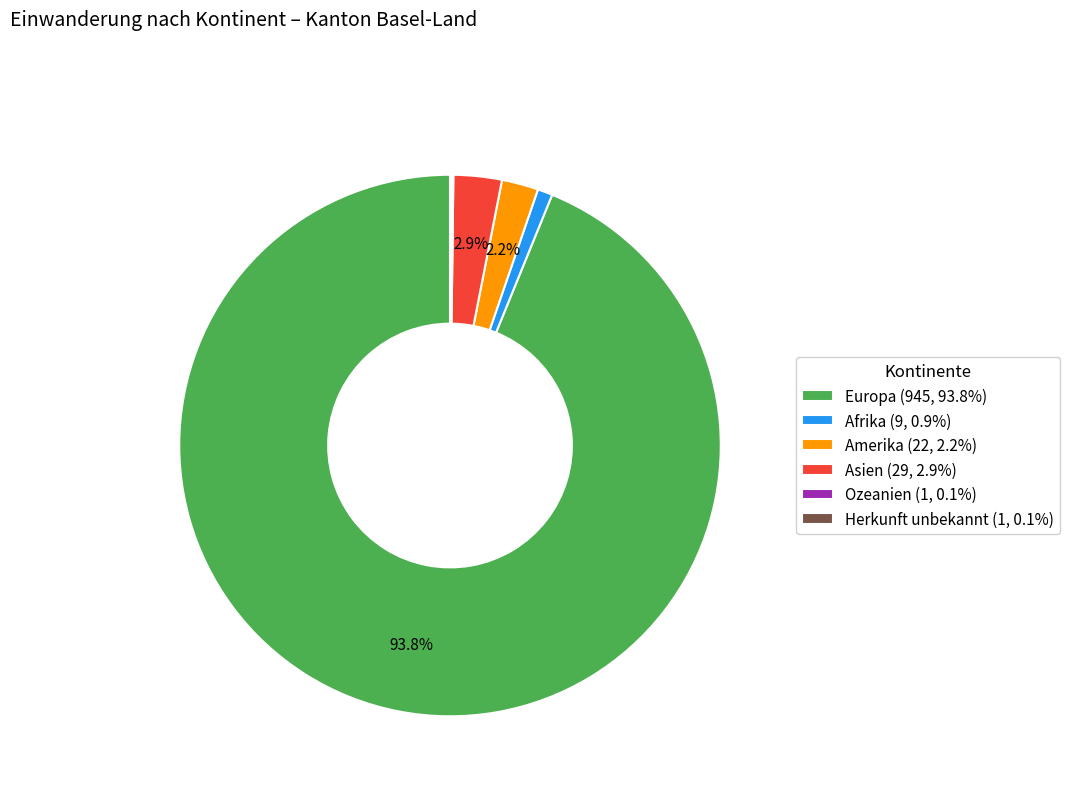

Approximately how many times larger is the value at Asien (29, 2.9%) compared to Afrika (9, 0.9%)?

3.2